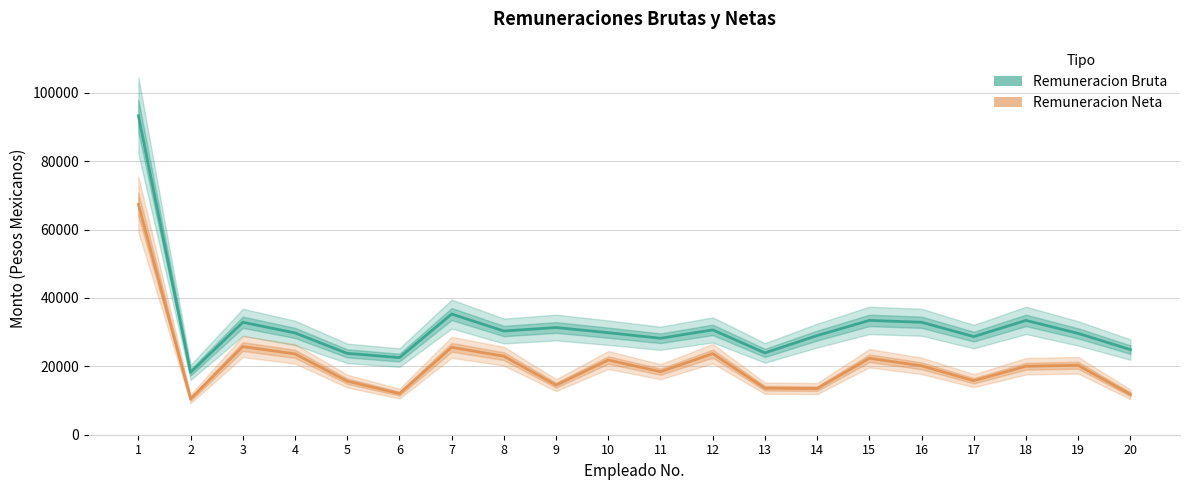

True or false: Remuneracion Bruta and Remuneracion Neta cross at least once.

False